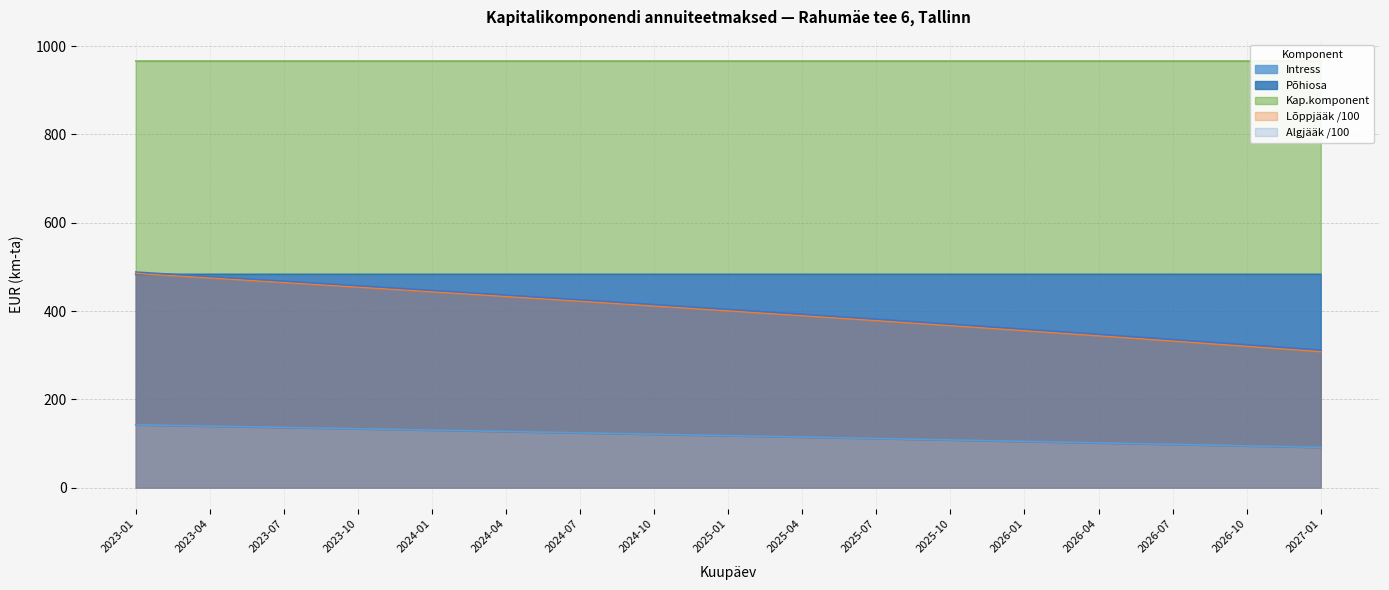

Is the value of Intress at 2025-07 greater than the value of Algjääk at 2023-07?

No